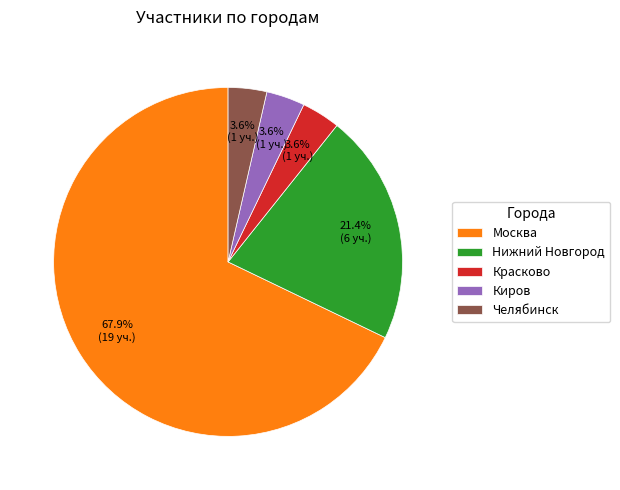

What is the largest slice in the pie chart?

Москва